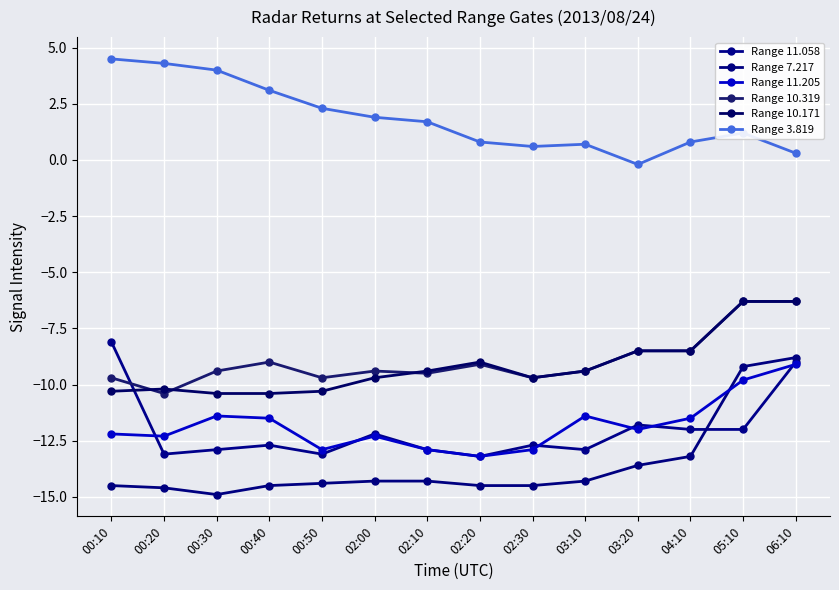

Which has a higher value, 00:10 or 02:10?

00:10